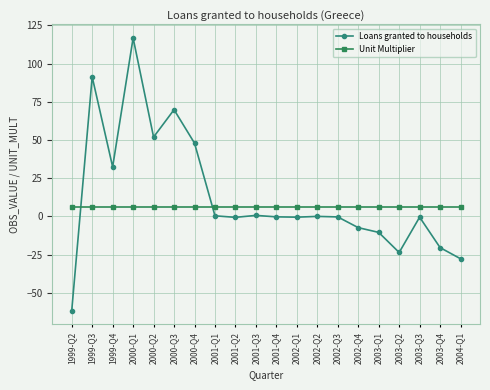

What is the sum of the Unit Multiplier values at 2001-Q2 and 2000-Q1?

12.0